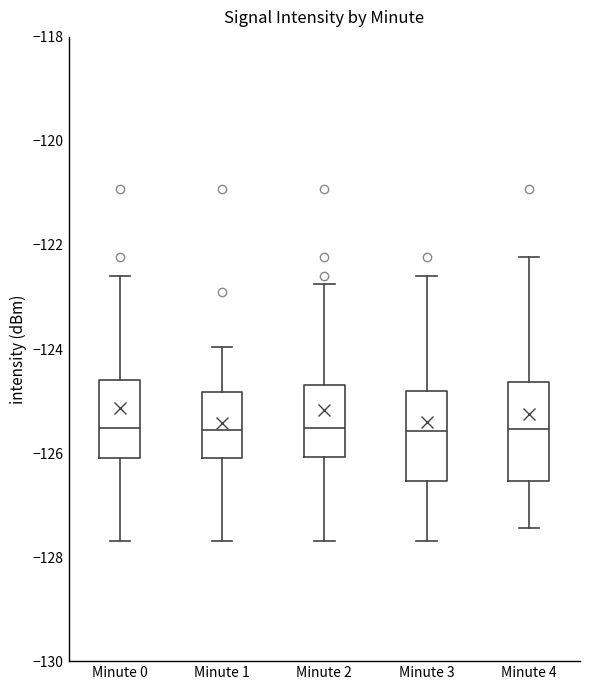

Reading left to right, read every box against the y-axis: the position of its median line, the range the box covers, and the ends of its whiskers. The values are not printed on the chart, so give them approximately, as read against the axis.

Minute 0: median -125.6, box -126.0 to -124.6, whiskers -127.6 to -122.6
Minute 1: median -125.6, box -126.0 to -124.8, whiskers -127.6 to -124.0
Minute 2: median -125.6, box -126.0 to -124.6, whiskers -127.6 to -122.8
Minute 3: median -125.6, box -126.6 to -124.8, whiskers -127.6 to -122.6
Minute 4: median -125.6, box -126.6 to -124.6, whiskers -127.4 to -122.2